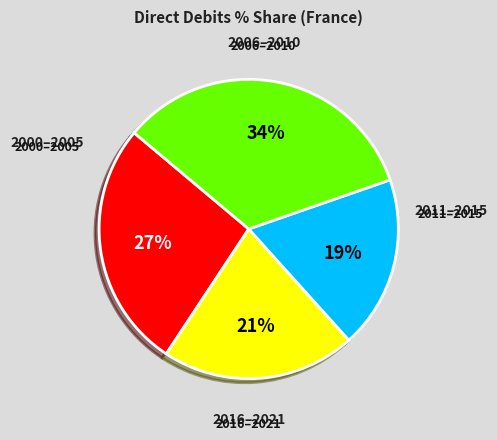

Is there any slice that represents more than half of the pie?

No